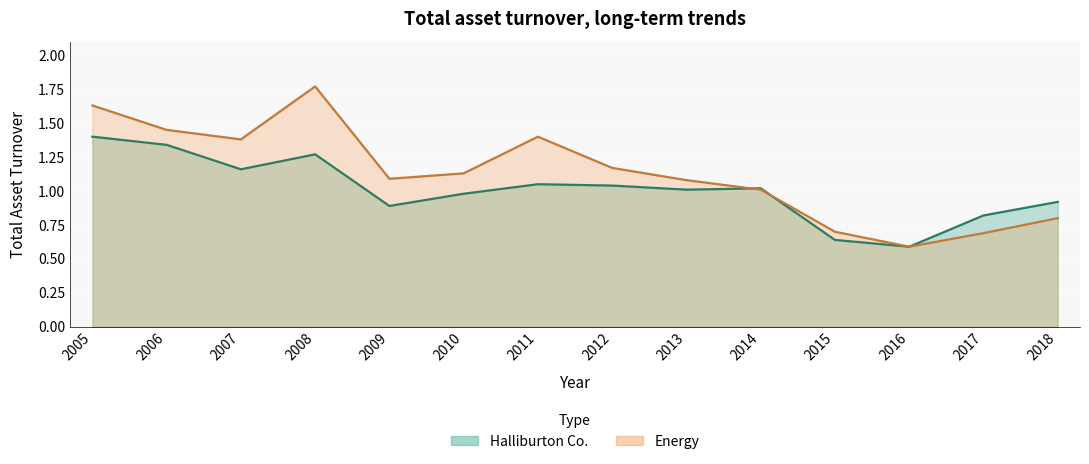

What is the maximum value shown in the chart?

1.8